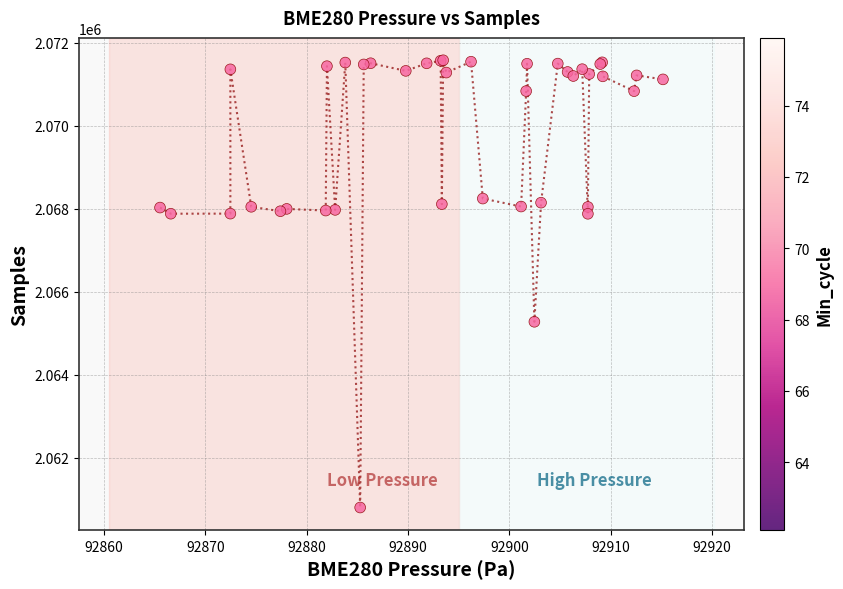

What Y value in the scatter plot is closest to 2066190?

2065276